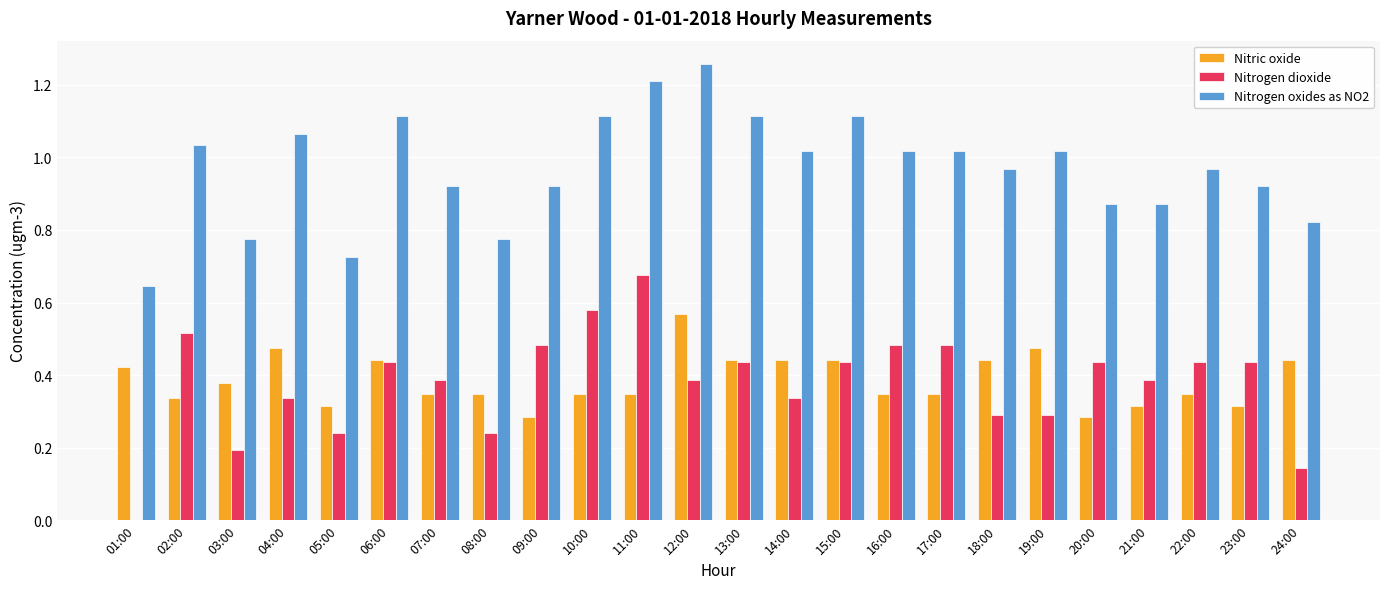

Is the value of Nitric oxide at 21:00 greater than the value of Nitrogen oxides as NO2 at 06:00?

No